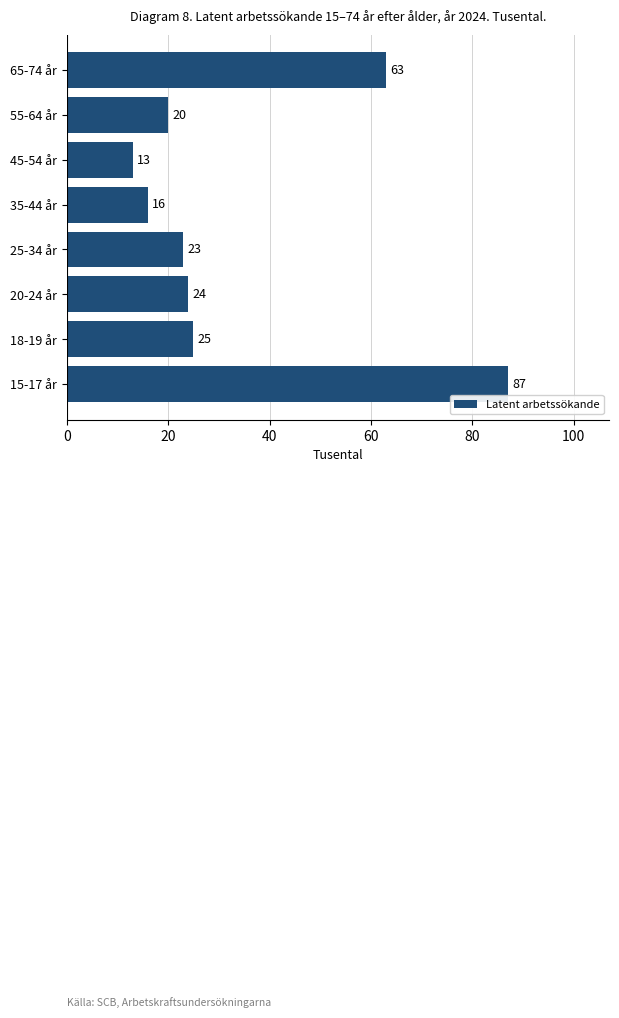

Reading top to bottom, extract all data points from this chart.

65-74 år=63	55-64 år=20	45-54 år=13	35-44 år=16	25-34 år=23	20-24 år=24	18-19 år=25	15-17 år=87